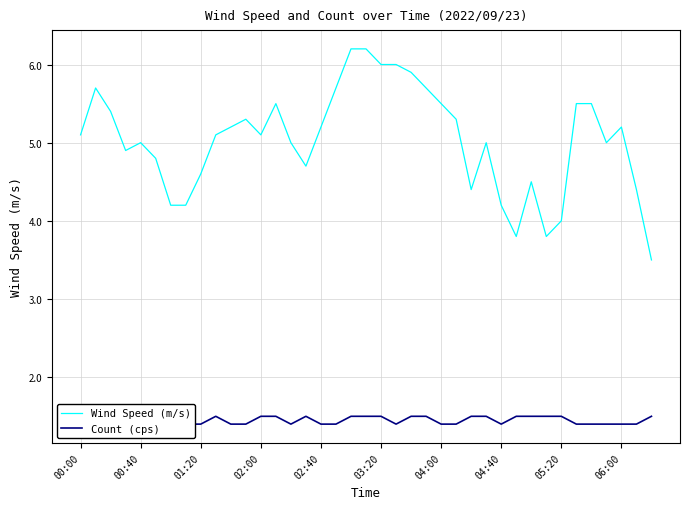

Rank the series by their maximum value, from lowest to highest.

Count (cps), Wind Speed (m/s)